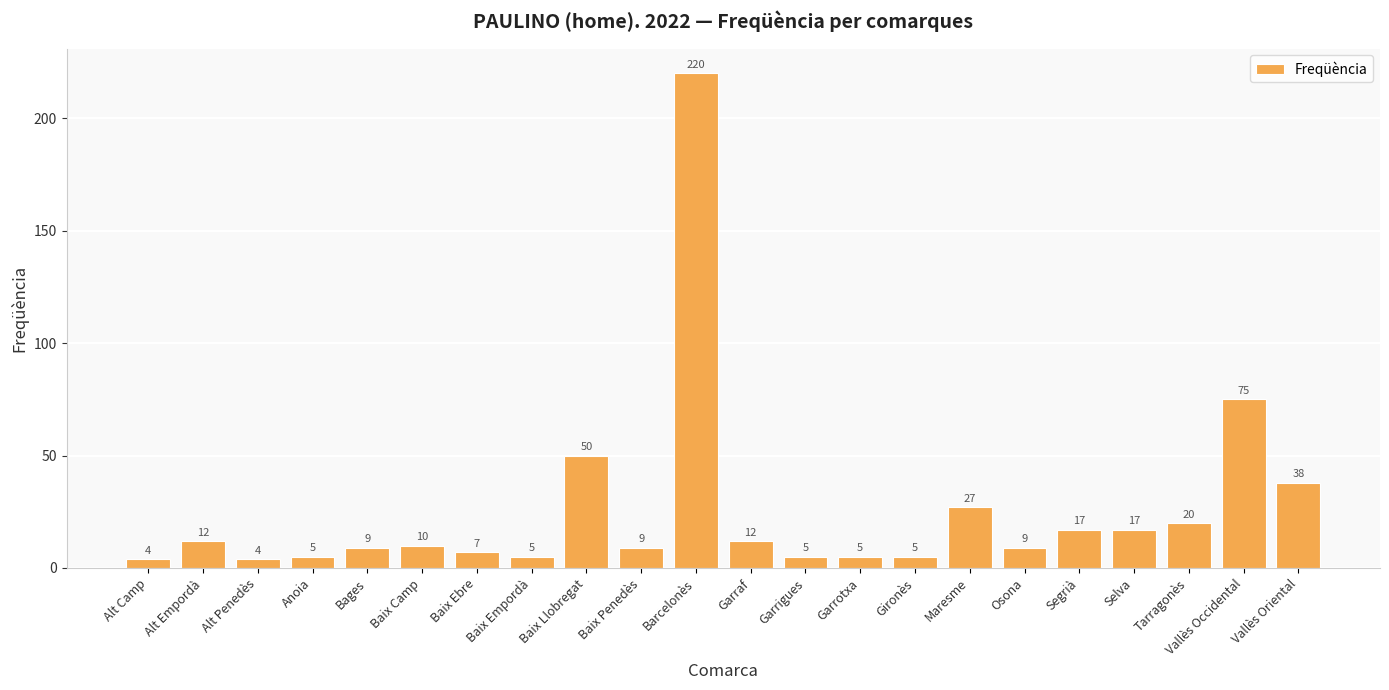

At which label is the value closest to 112?

Vallès Occidental